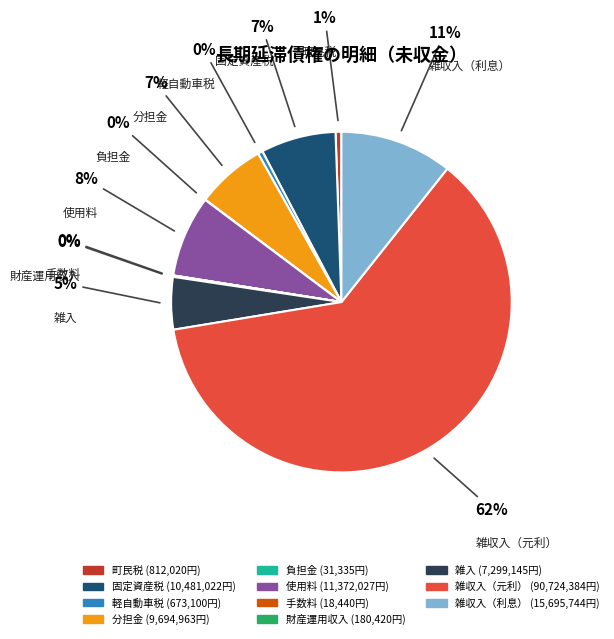

Does 雑収入（元利） represent more than half of the total?

Yes